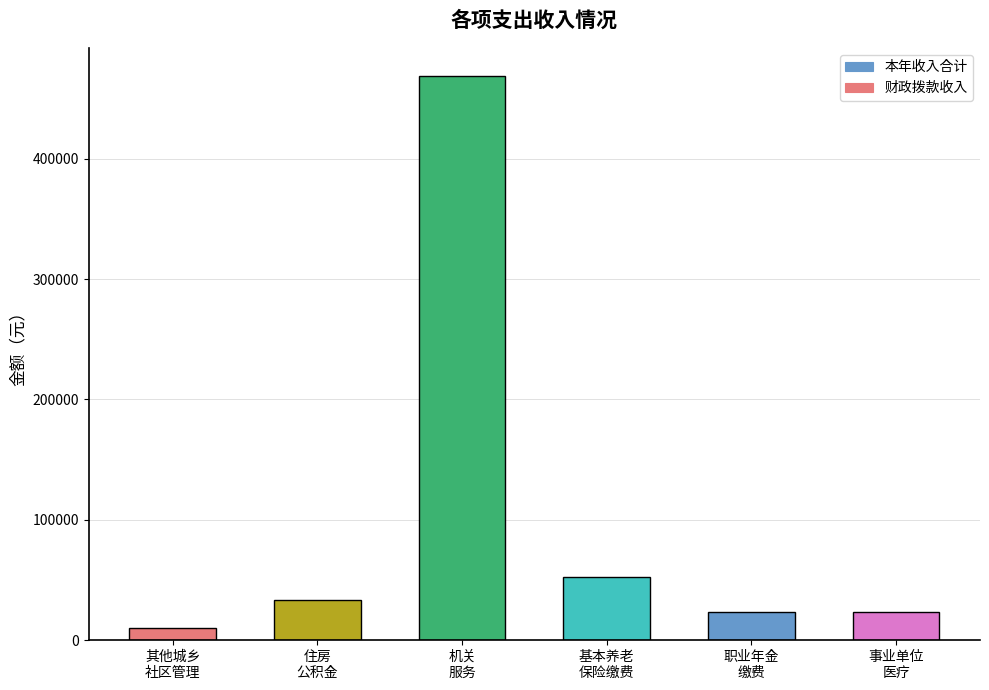

What is the average value?

101947.2